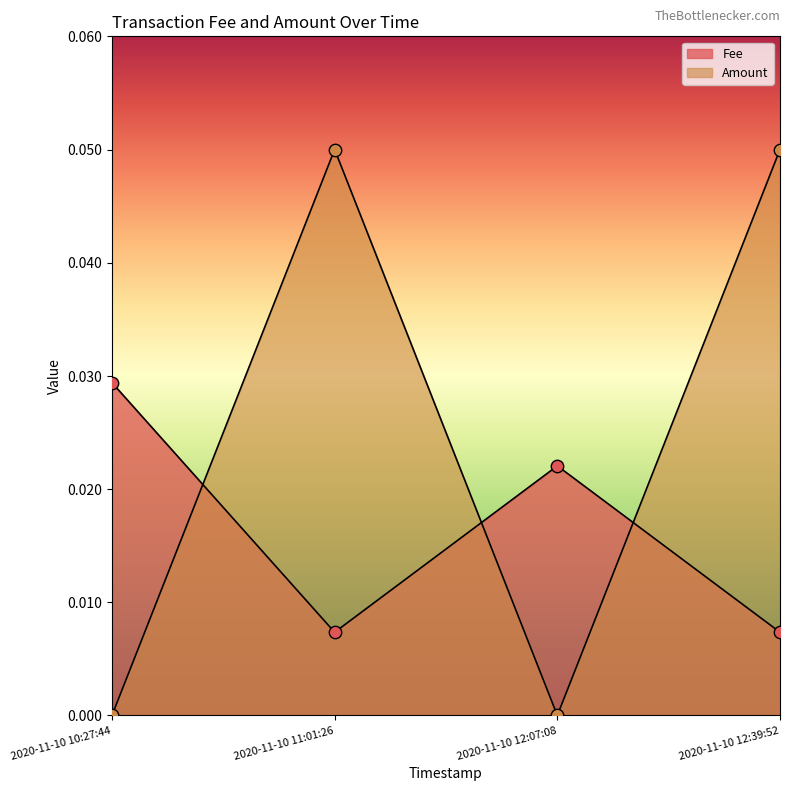

Which series reaches the maximum Y coordinate?

Amount